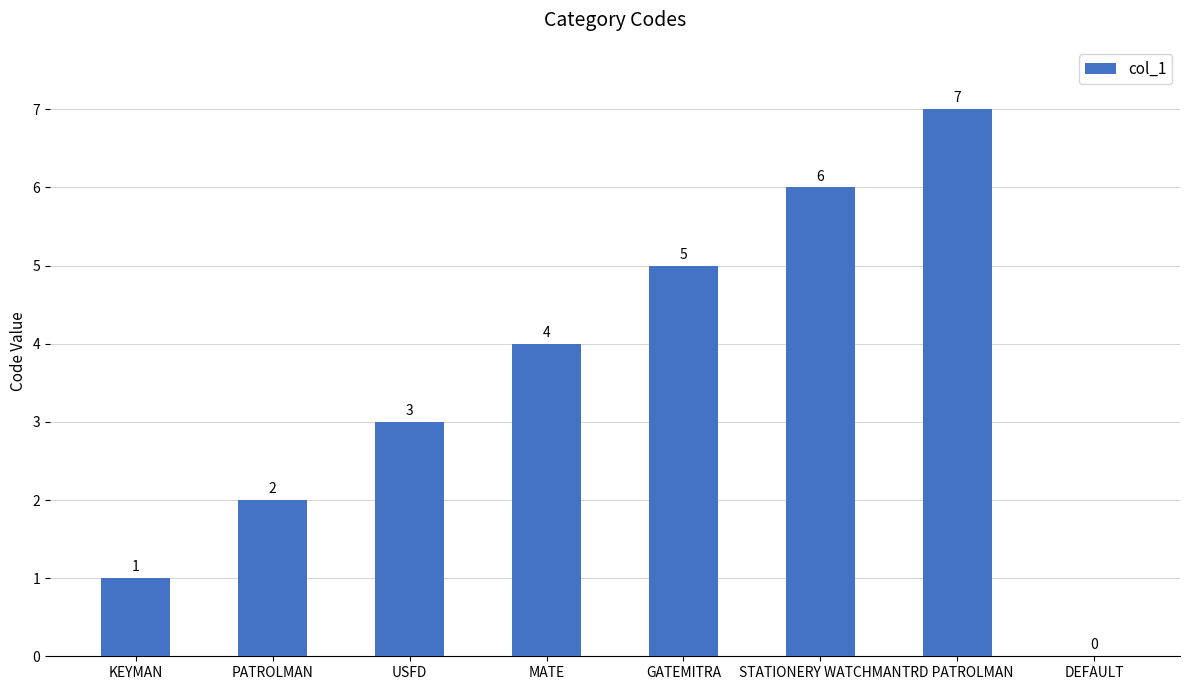

What is the ratio of the value at GATEMITRA to the value at PATROLMAN?

2.5